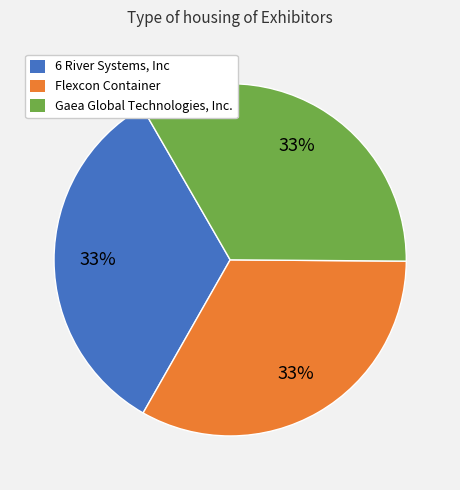

How many segments does this pie chart have?

3